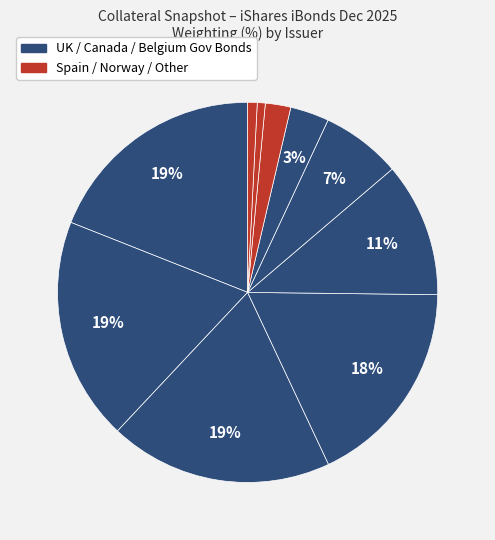

How many segments does this pie chart have?

10